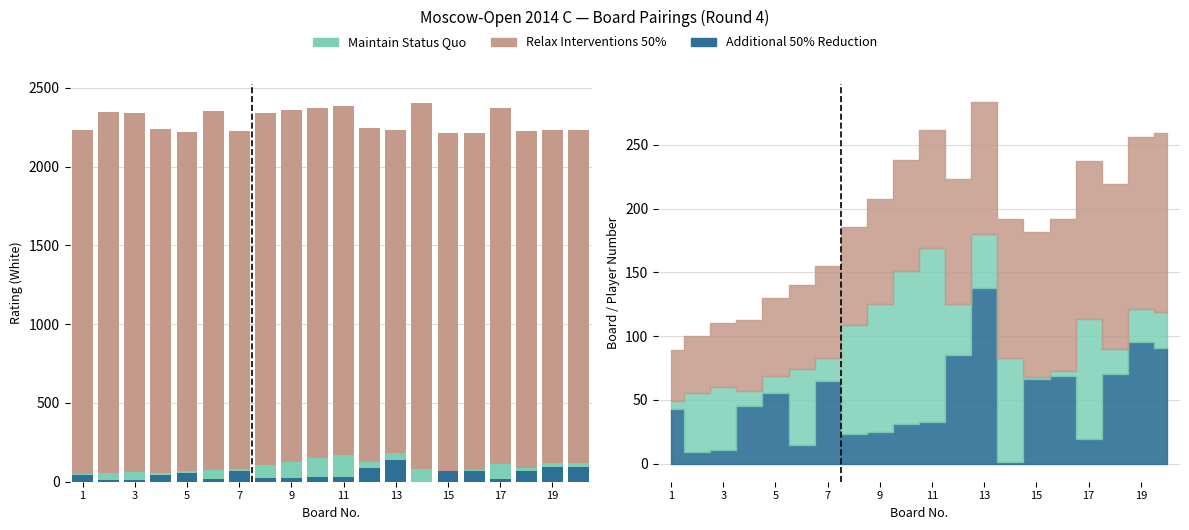

What is the difference between the second highest and minimum values in the Maintain Status Quo series?

118